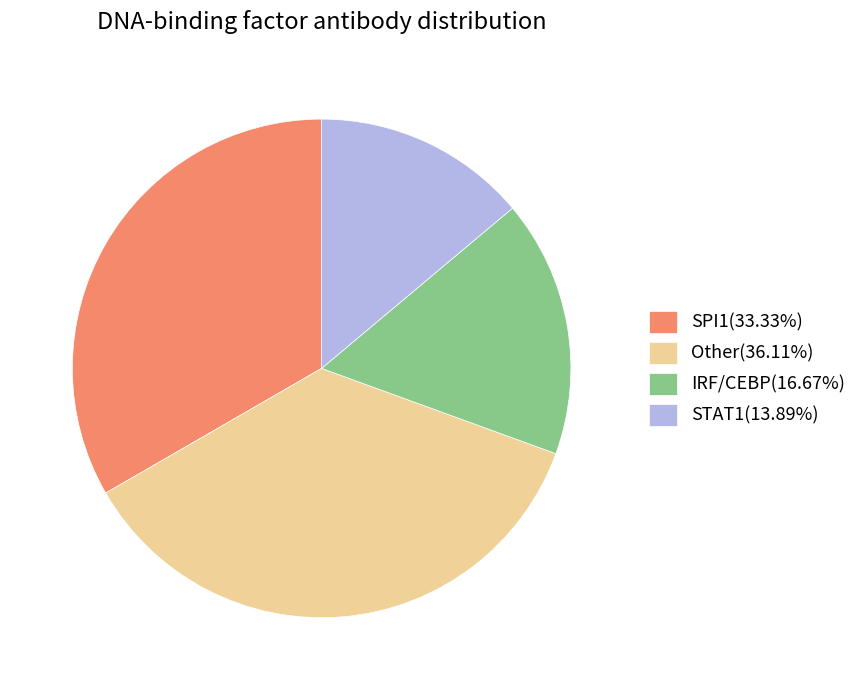

How many slices are in this pie chart?

4